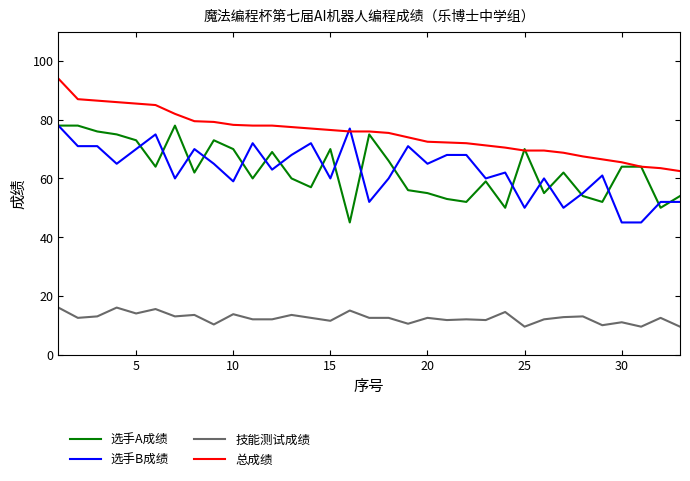

What is the lowest value of the 选手B成绩 series?

45.0